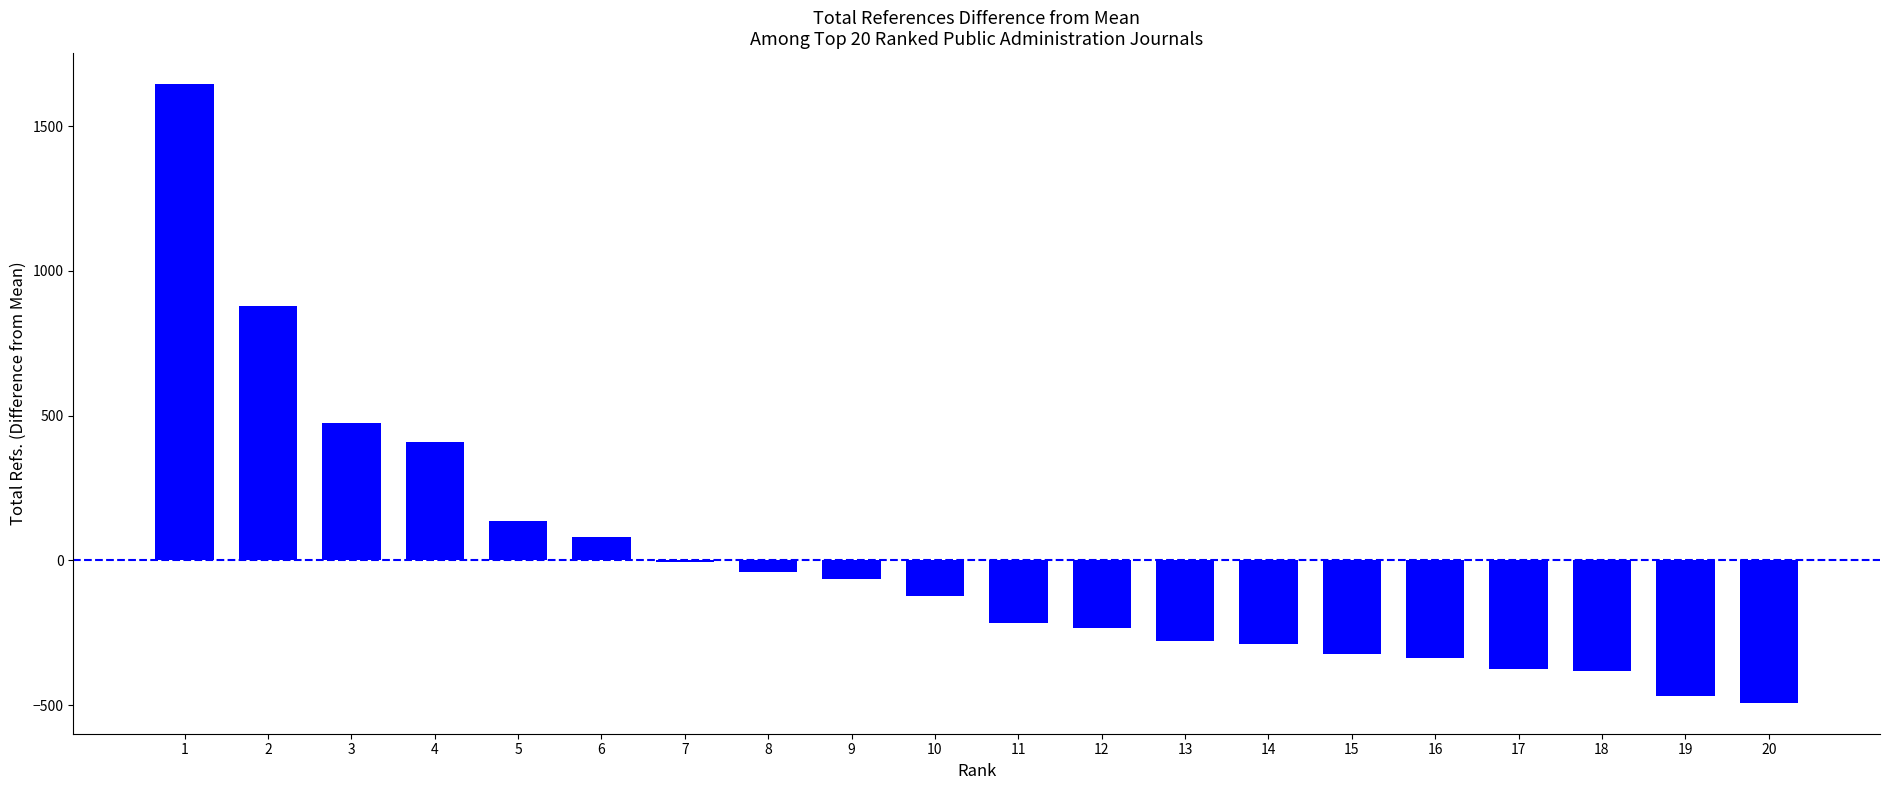

At which label is the value closest to 576?

3